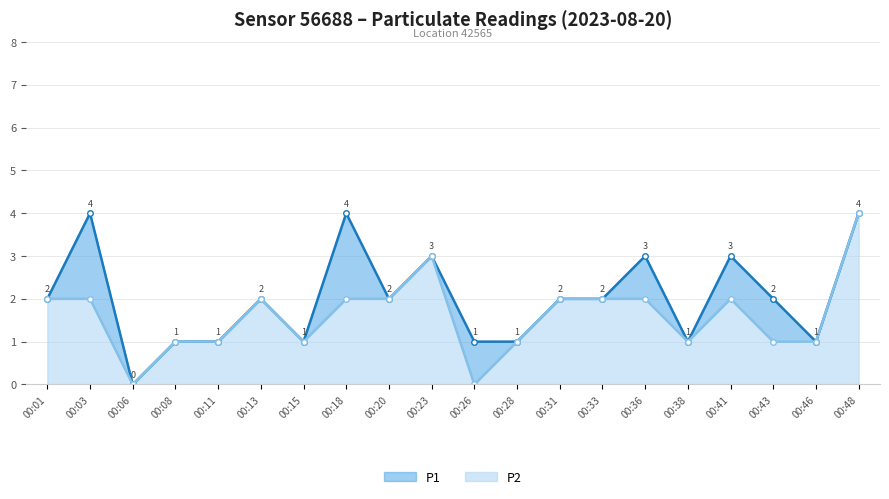

What is the average value of the P2 series?

2